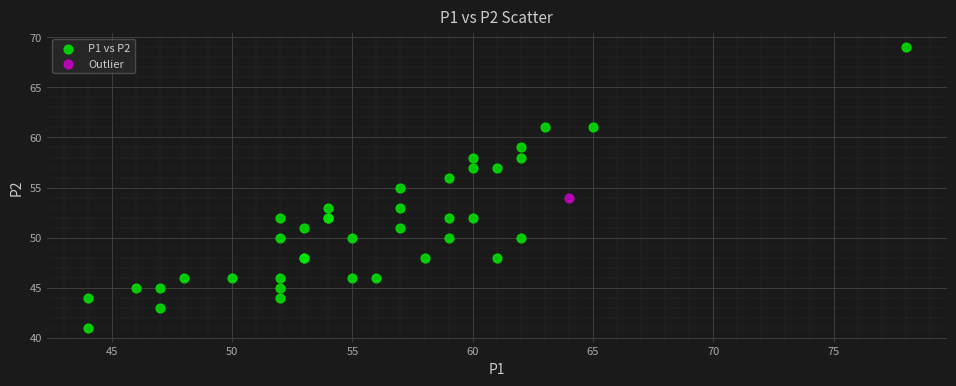

What are all the series names shown in the legend?

P1 vs P2, Outlier